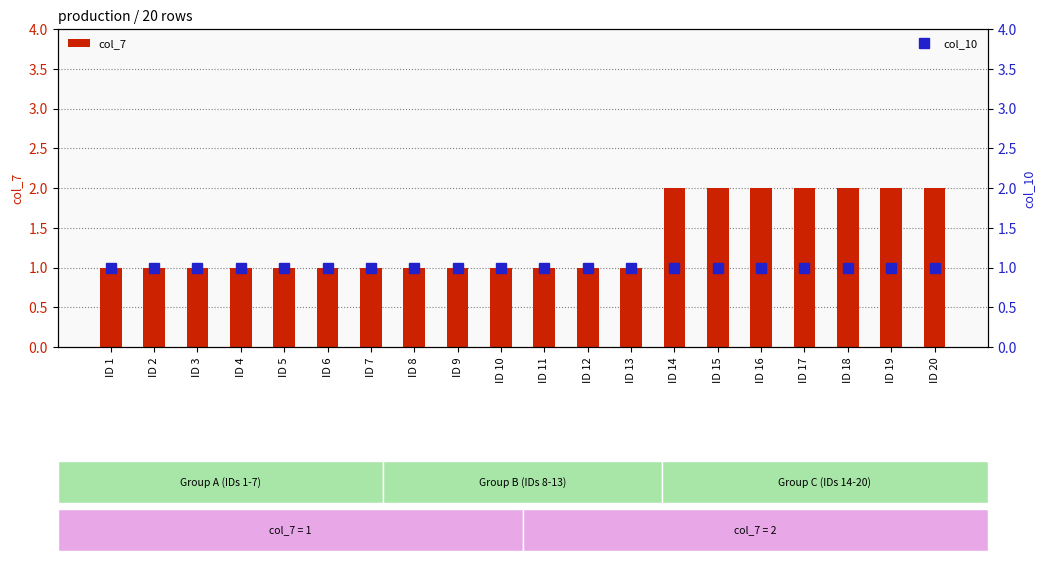

What is the total value across all series at ID 19?

3